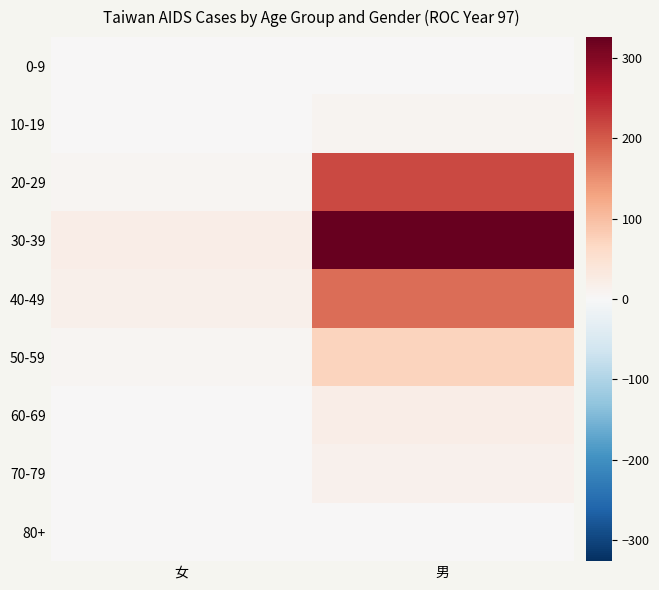

At 女, list the series in order from smallest to largest.

0-9, 80+, 10-19, 60-69, 70-79, 20-29, 50-59, 40-49, 30-39